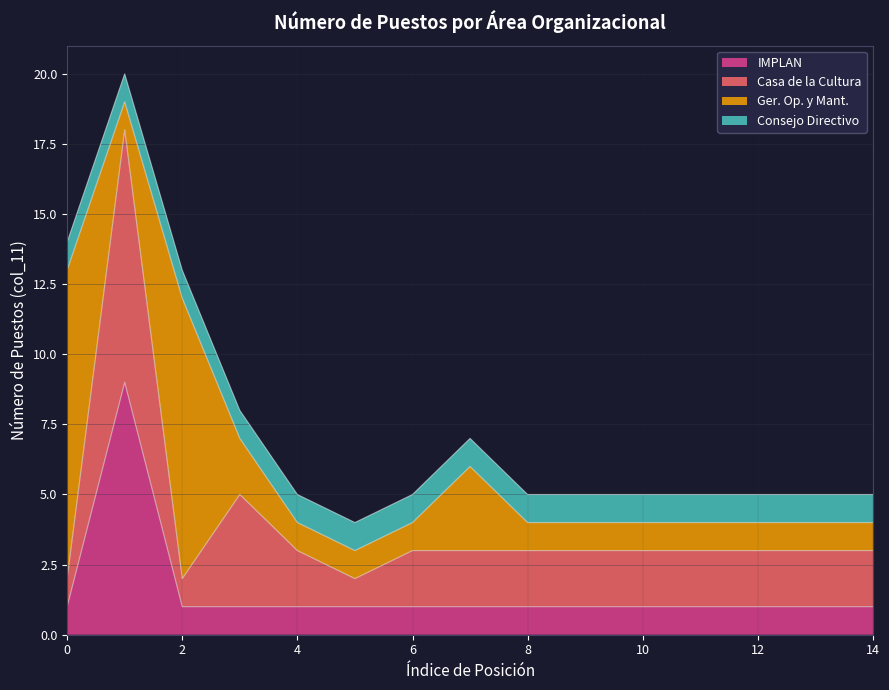

At which label is IMPLAN closest to 7?

Área 1